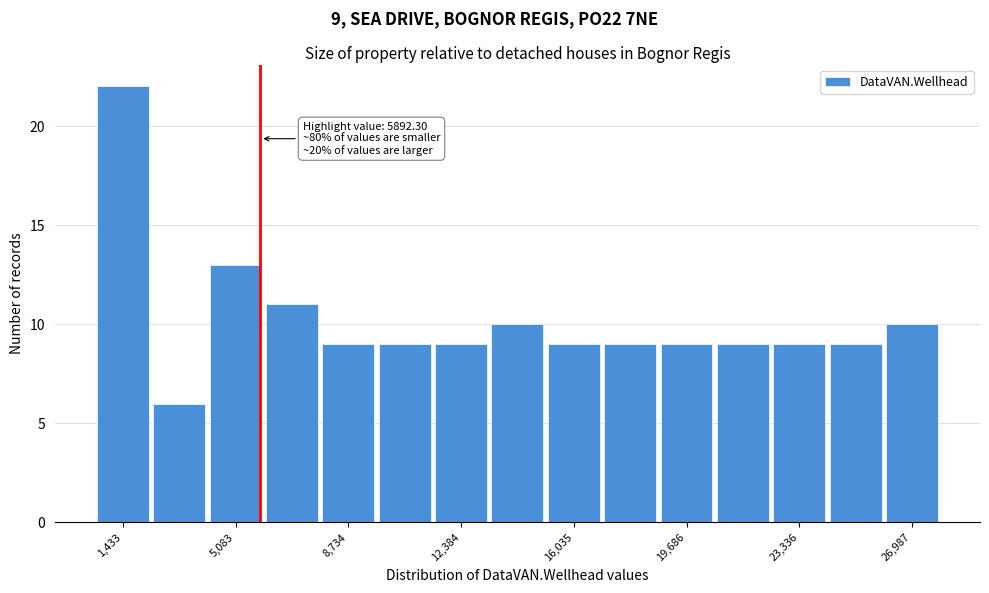

Read against the x-axis, roughly where is the centre of the tallest bar?

1500